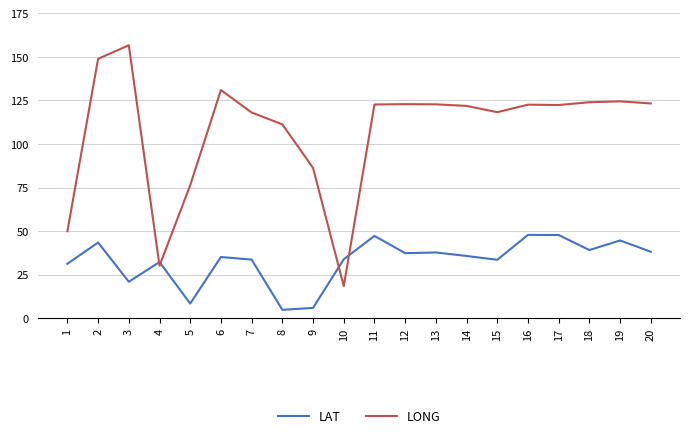

What is the maximum value for LAT?

47.9